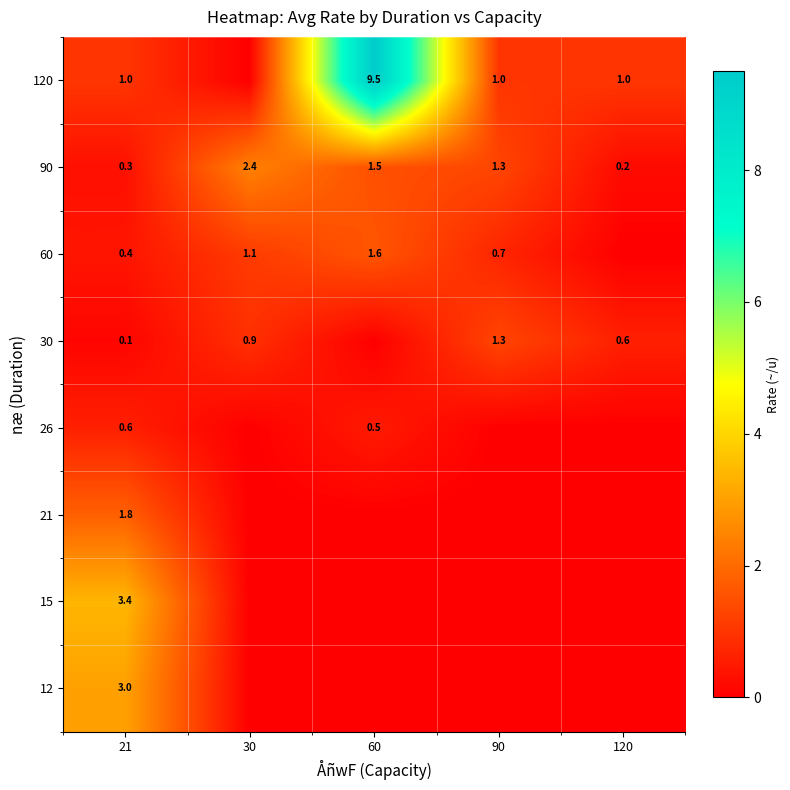

Is it true that 120 equals 1.0 at 21?

True